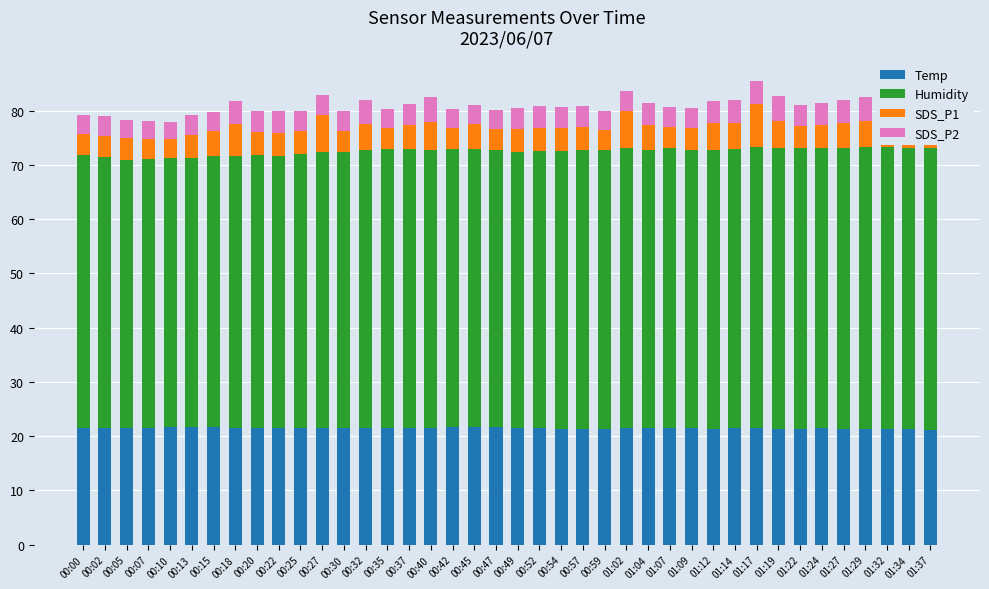

What is the average value of the Temp series?

21.5